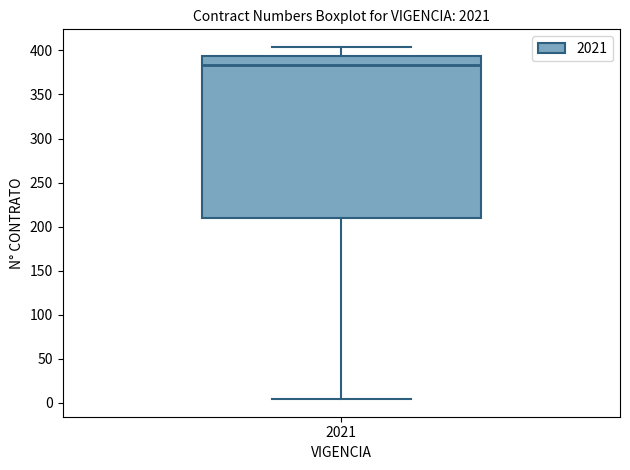

Transcribe this box plot: give where the median line is, the range the box spans, and where the two whiskers end, as read against the y-axis. The values are not printed on the chart, so give them approximately, as read against the axis.

median 385, box 210 to 395, whiskers 5 to 405